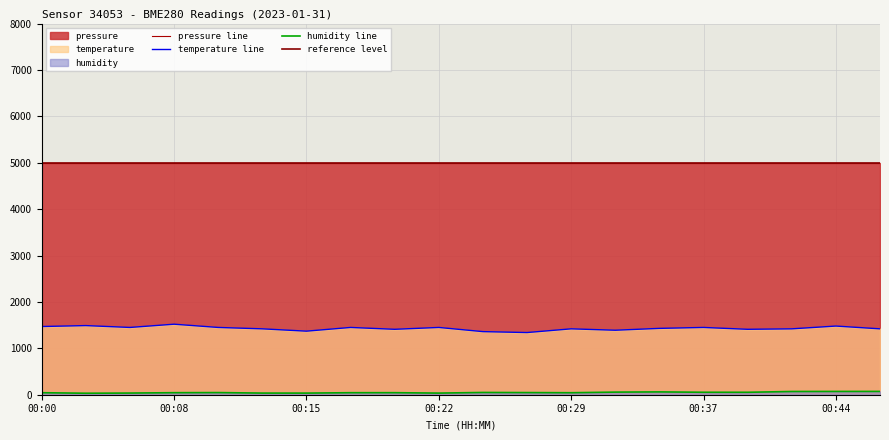

At how many categories does at least one series exceed 63?

20